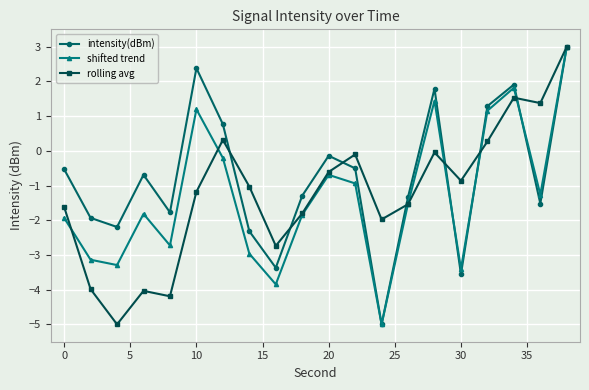

How many data points in shifted trend are above -1?

8